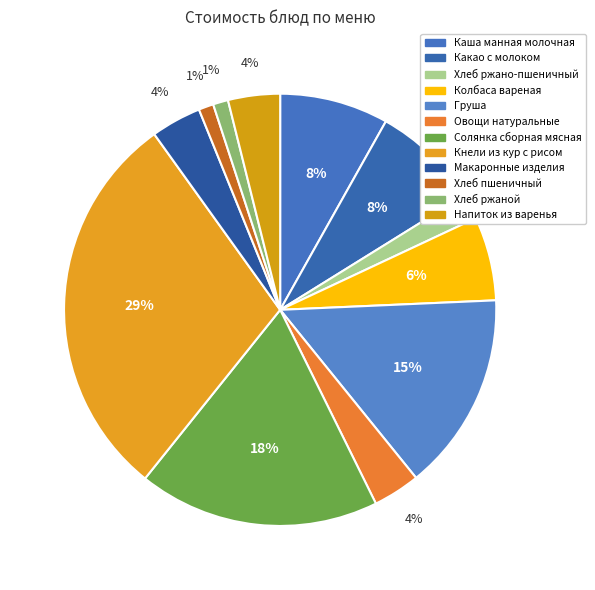

Do Хлеб пшеничный and Какао с молоком together represent more than half of the pie?

No